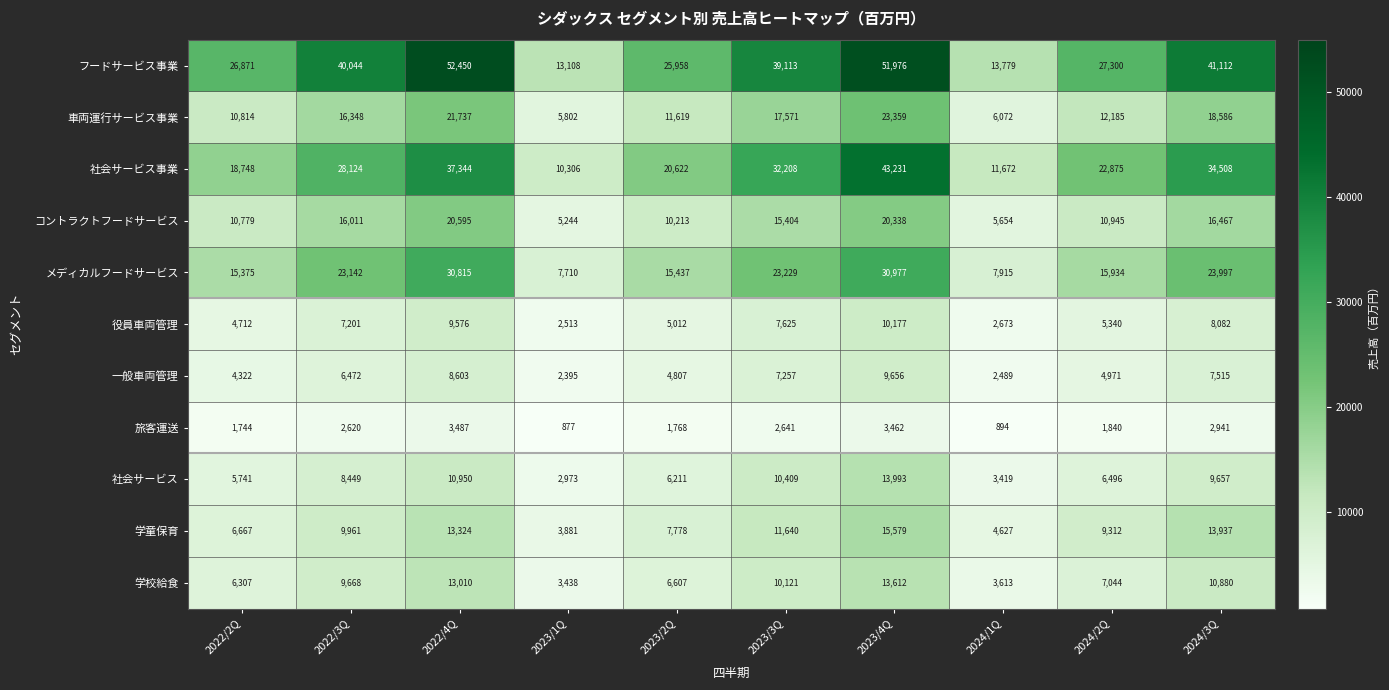

What is the minimum value shown in the chart?

877